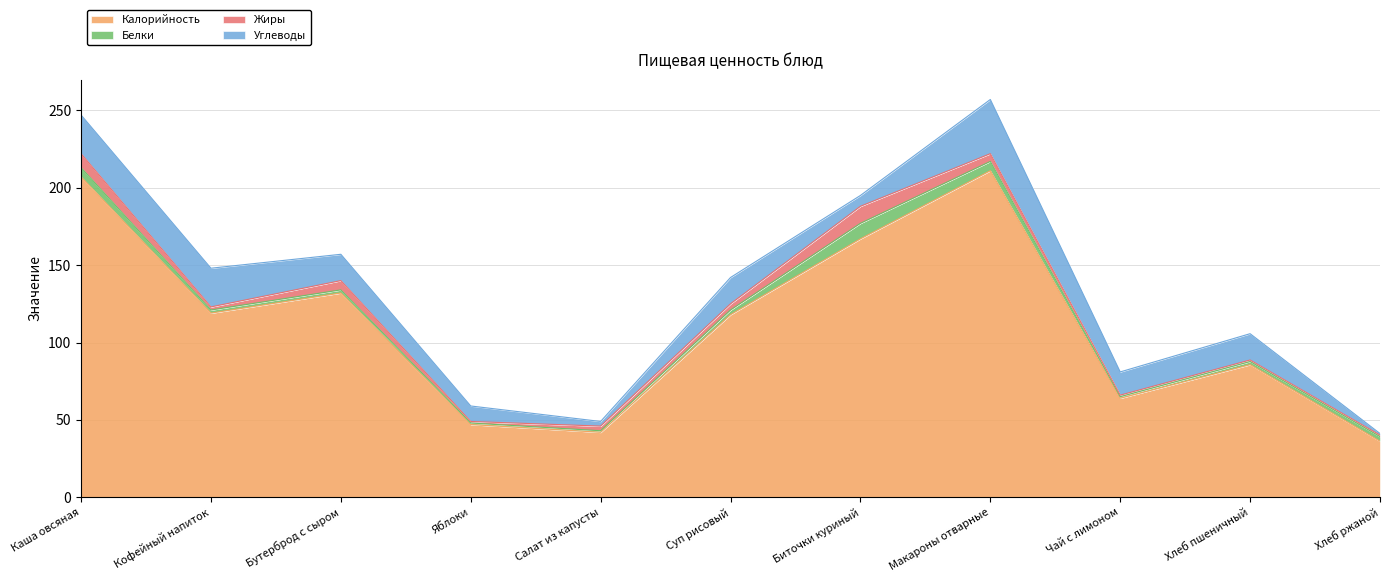

True or false: Белки and Жиры cross at least once.

True